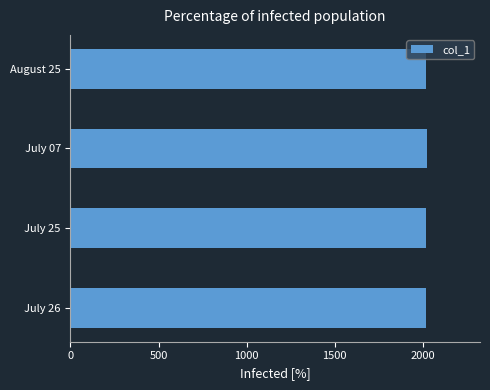

Approximately how many times larger is the value at July 26 compared to July 07?

1.0